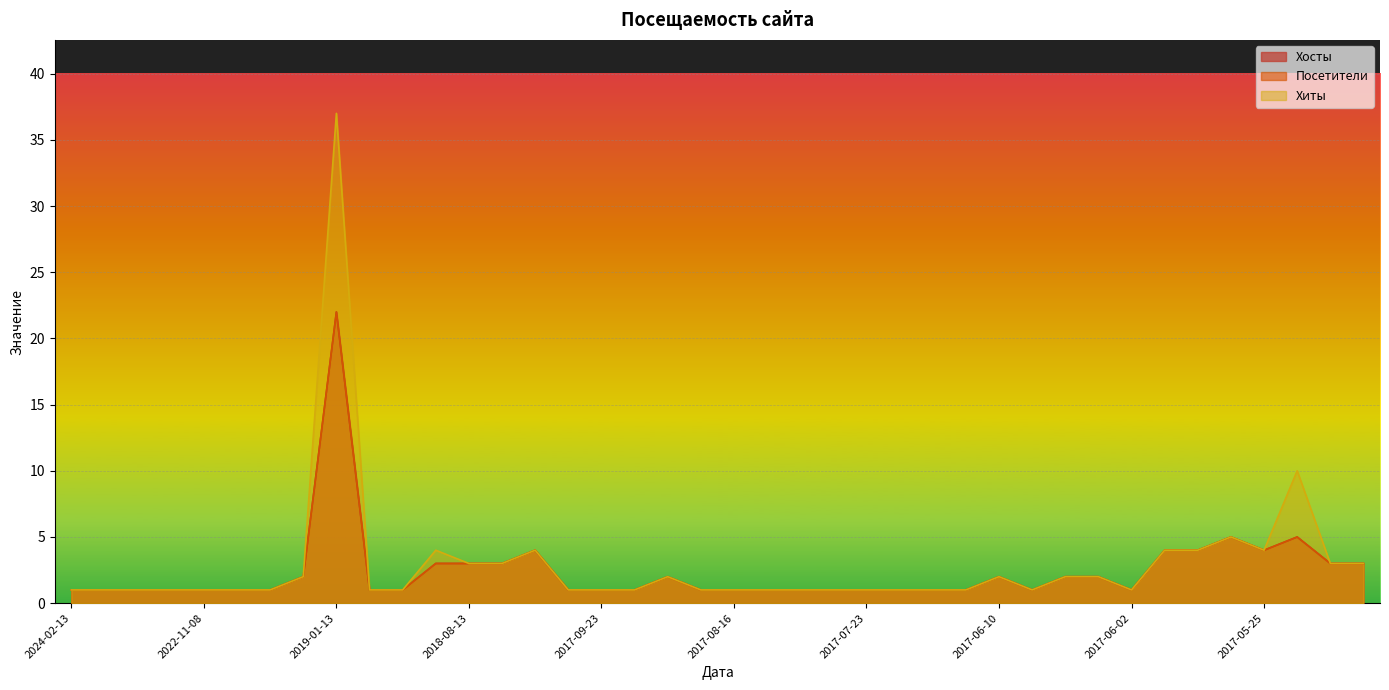

Which series changed the most between 2018-07-11 and 2017-06-16?

Хосты